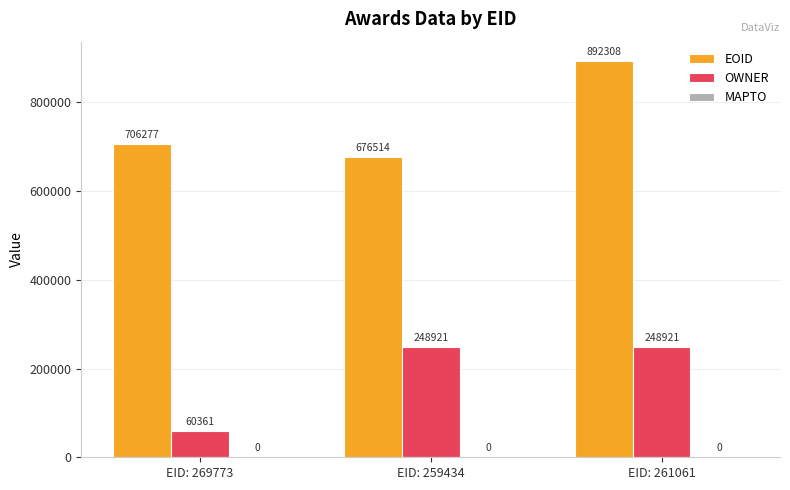

What is the spread (max minus min) of values at EID: 259434?

427593